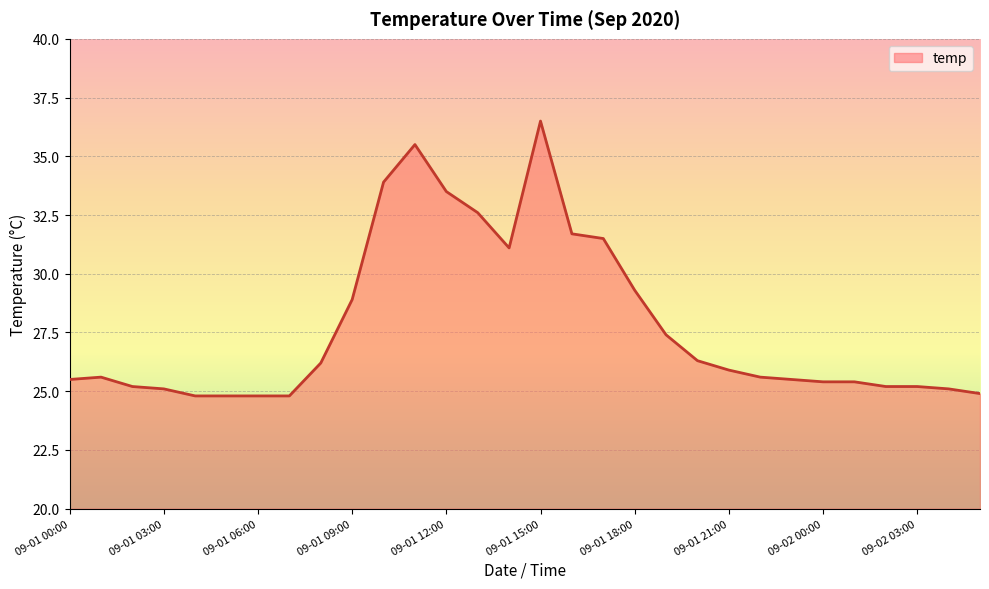

What is the greatest value displayed?

36.5